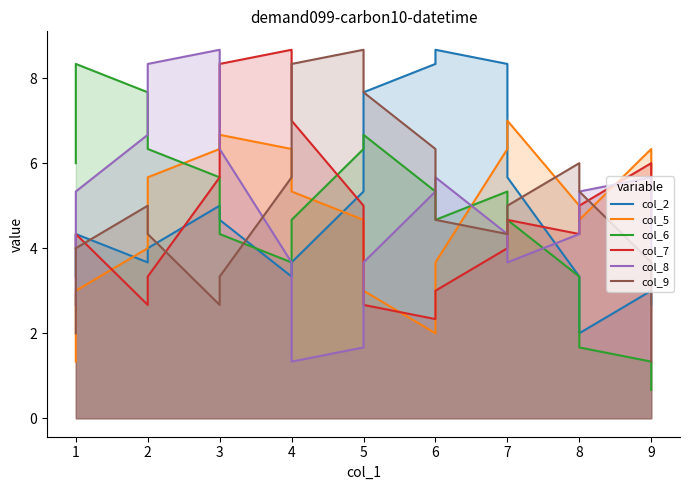

What is the sum of all col_5 values?

86.7